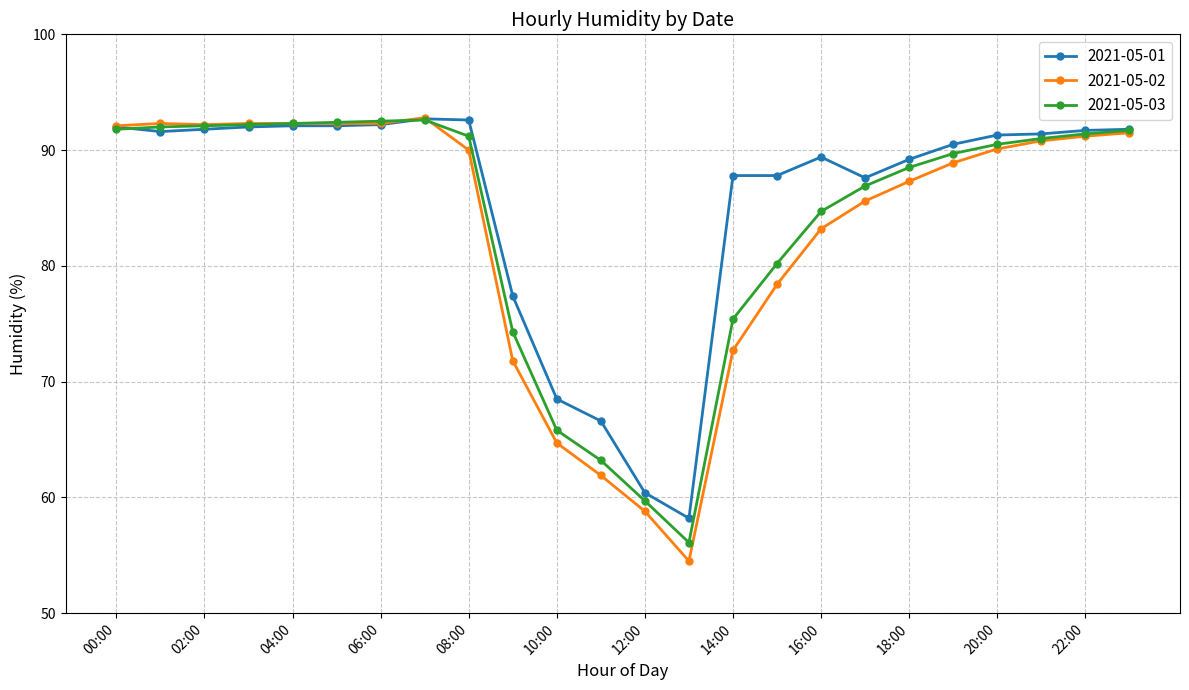

True or false: 2021-05-03 has more than 0 points higher than both neighbors.

True